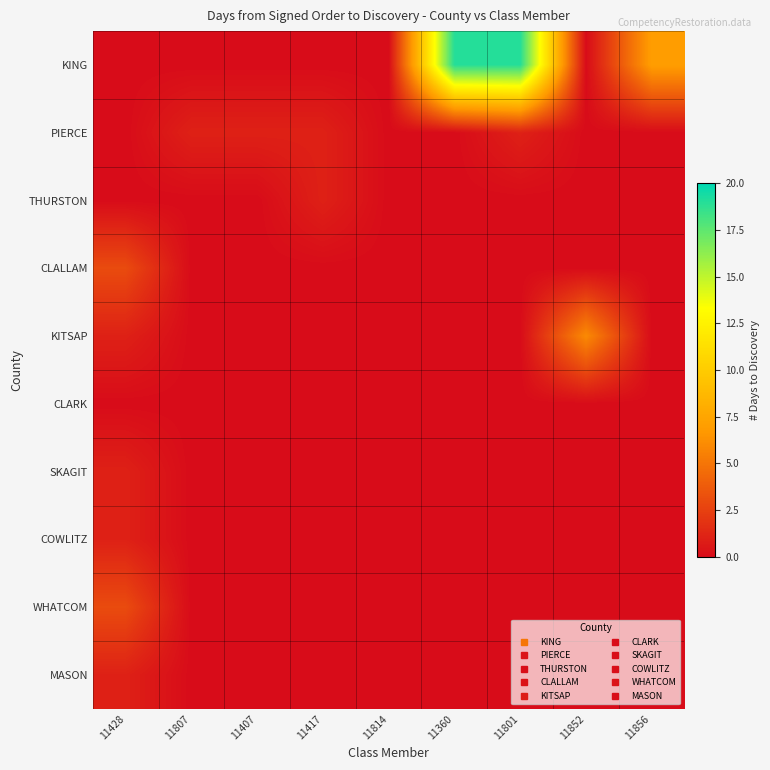

Reading right to left, transcribe all the data shown in this chart.

KING: 11856=7	11852=0	11801=19	11360=19	11814=0	11417=0	11407=0	11807=0	11428=0
PIERCE: 11856=0	11852=0	11801=1	11360=0	11814=0	11417=1	11407=1	11807=1	11428=0
THURSTON: 11856=0	11852=0	11801=0	11360=0	11814=0	11417=1	11407=0	11807=0	11428=0
CLALLAM: 11856=0	11852=0	11801=0	11360=0	11814=0	11417=0	11407=0	11807=0	11428=3
KITSAP: 11856=0	11852=6	11801=0	11360=0	11814=0	11417=0	11407=0	11807=0	11428=1
CLARK: 11856=0	11852=0	11801=0	11360=0	11814=0	11417=0	11407=0	11807=0	11428=0
SKAGIT: 11856=0	11852=0	11801=0	11360=0	11814=0	11417=0	11407=0	11807=0	11428=1
COWLITZ: 11856=0	11852=0	11801=0	11360=0	11814=0	11417=0	11407=0	11807=0	11428=1
WHATCOM: 11856=0	11852=0	11801=0	11360=0	11814=0	11417=0	11407=0	11807=0	11428=3
MASON: 11856=0	11852=0	11801=0	11360=0	11814=0	11417=0	11407=0	11807=0	11428=1